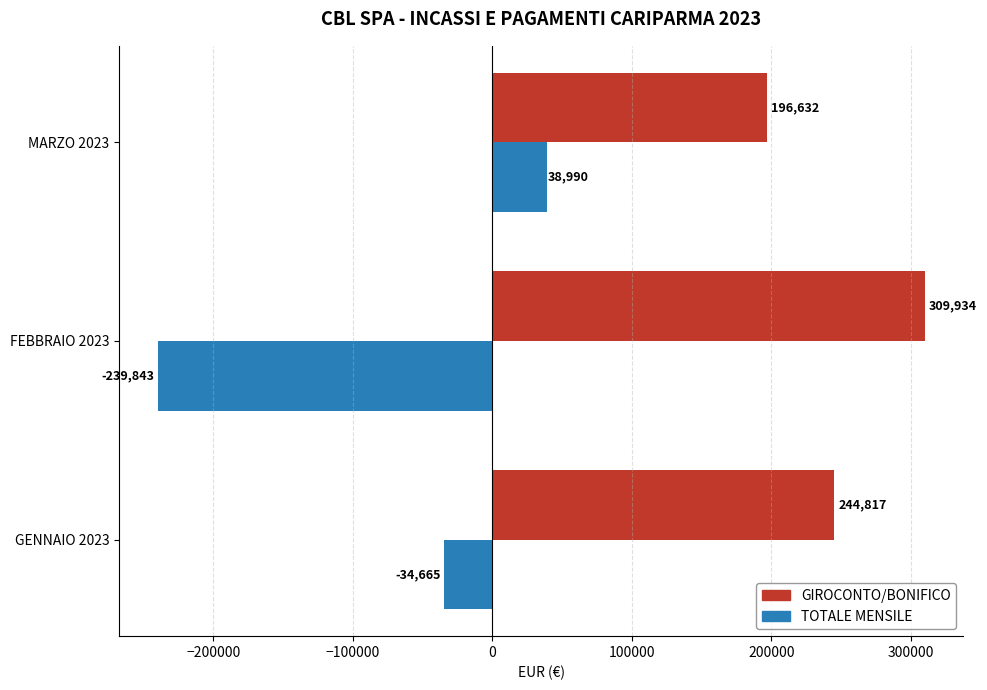

The GIROCONTO/BONIFICO series shows 357883.9 at GENNAIO 2023. True or false?

False